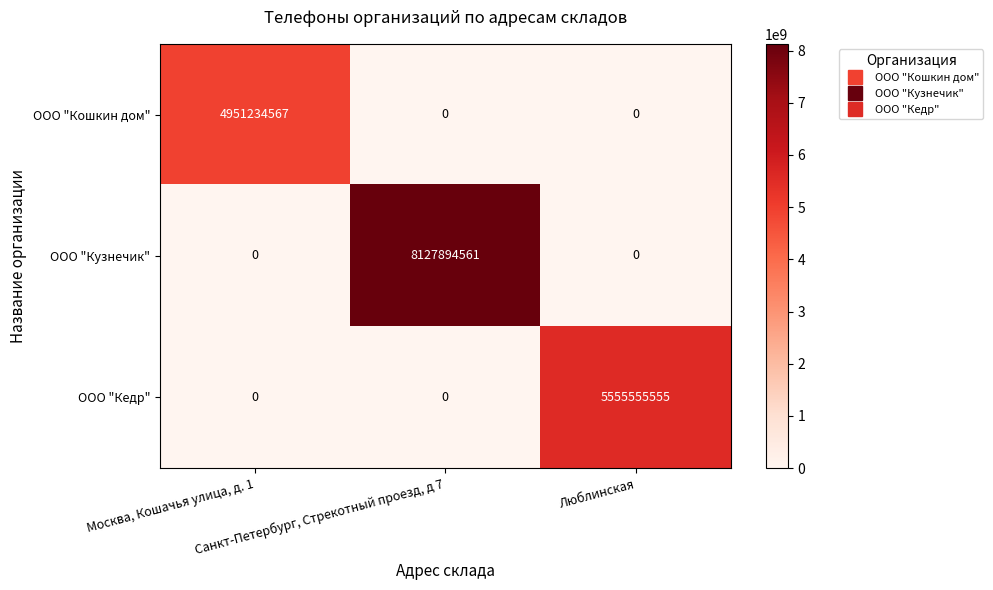

Rank the series by their maximum value, from highest to lowest.

ООО "Кузнечик", ООО "Кедр", ООО "Кошкин дом"